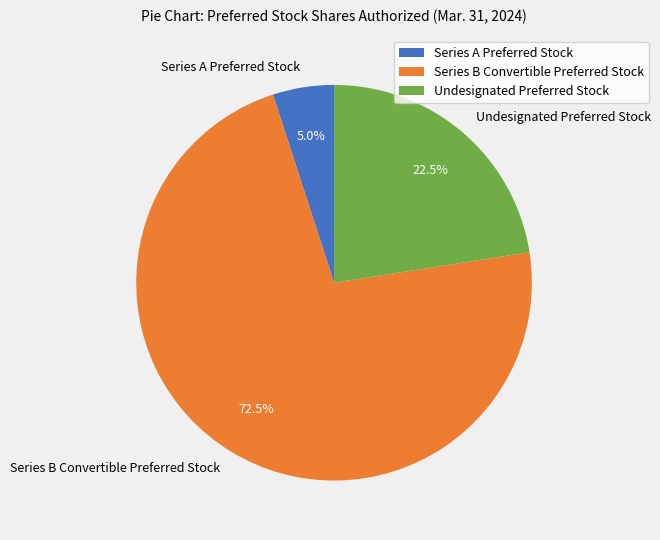

Which category has the smallest portion of the pie?

Series A Preferred Stock